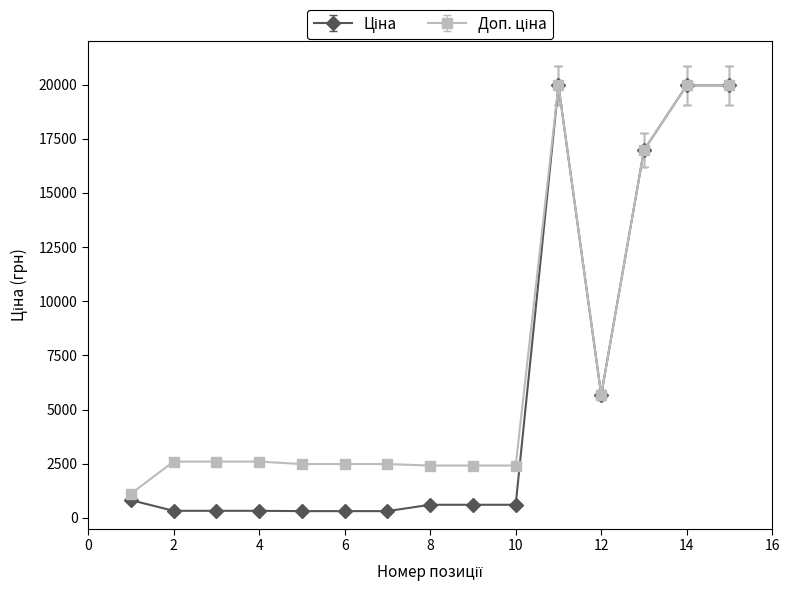

At how many categories does at least one series exceed 13285?

4